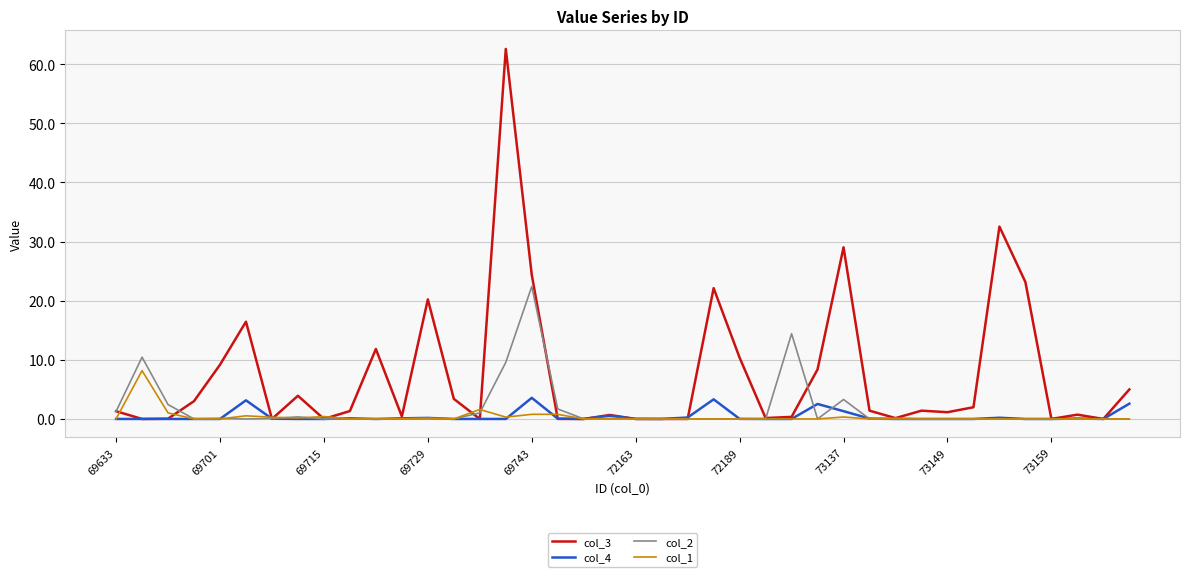

What is the difference between the second highest and minimum values in the col_4 series?

3.3